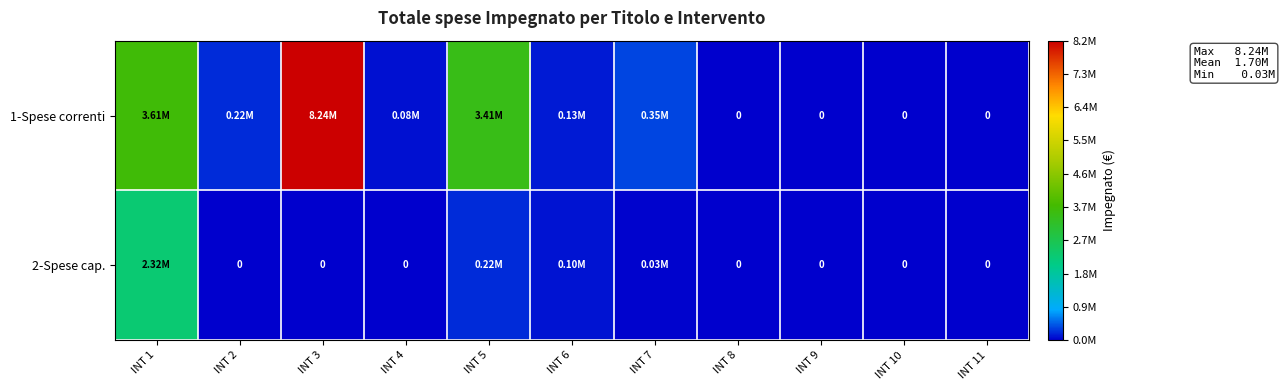

List the series in order of their peak value, lowest first.

2-Spese cap., 1-Spese correnti